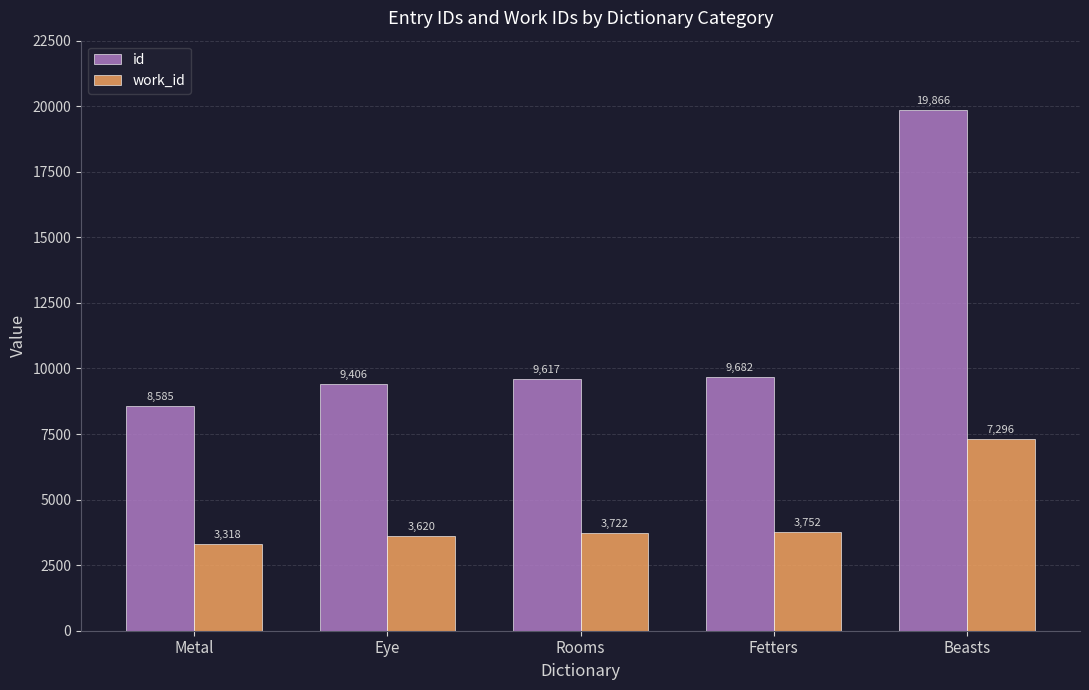

Rank the series by their average value, from lowest to highest.

work_id, id